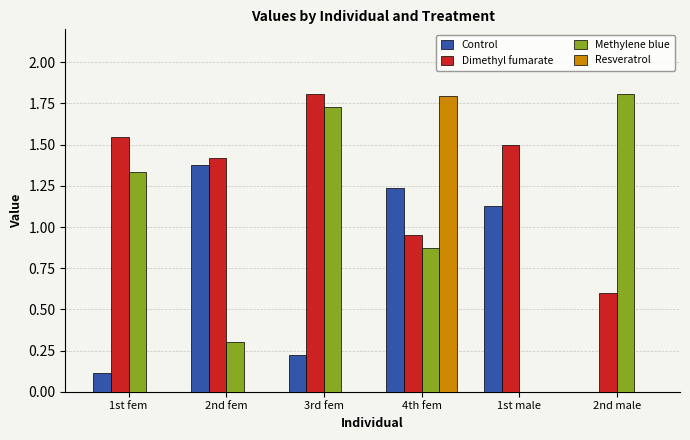

The Methylene blue series shows 2.7 at 2nd male. True or false?

False